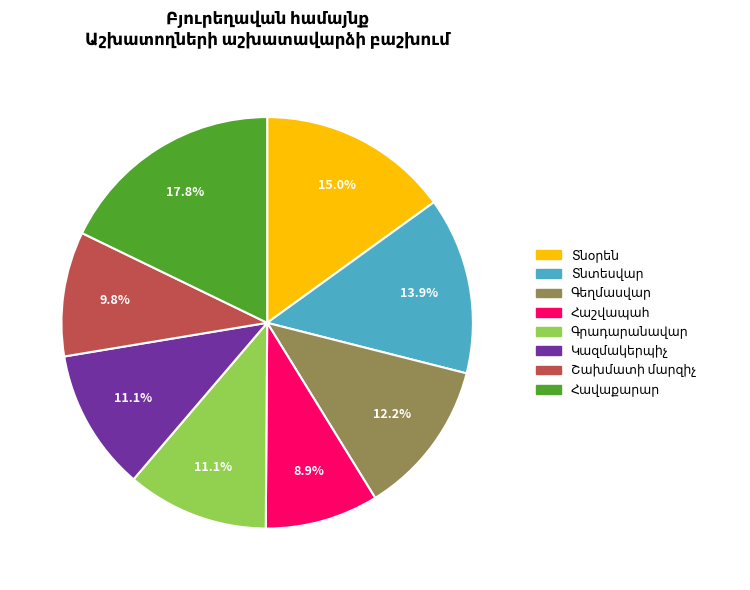

Does any single category account for the majority?

No